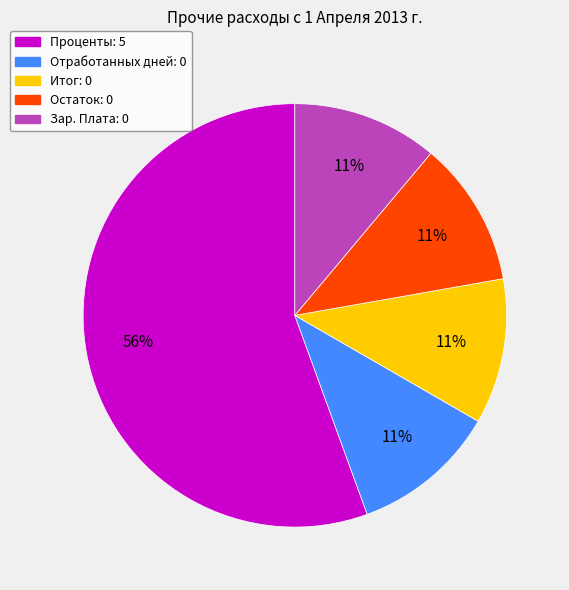

What is the largest slice in the pie chart?

Проценты: 5